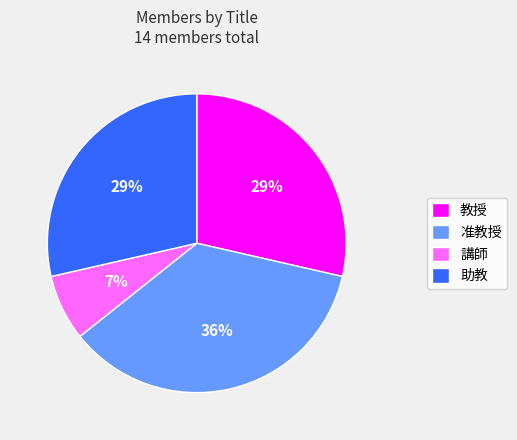

True or false: 教授 accounts for 29% of the total.

True